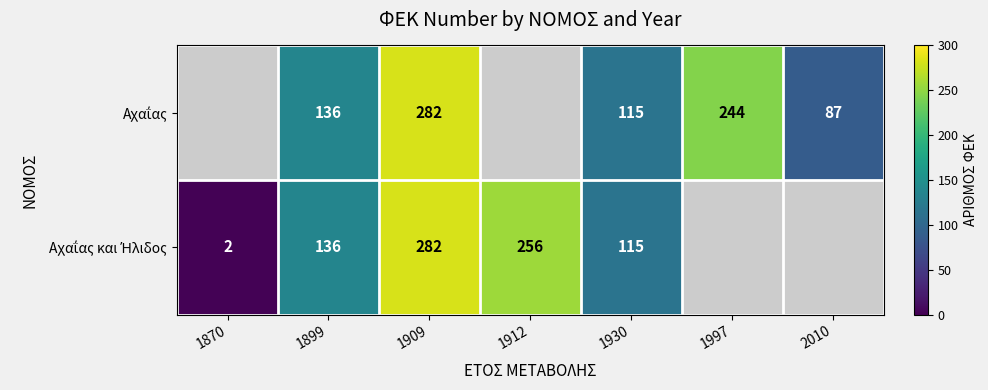

At 1930, list the series in order from largest to smallest.

Αχαΐας, Αχαΐας και Ήλιδος